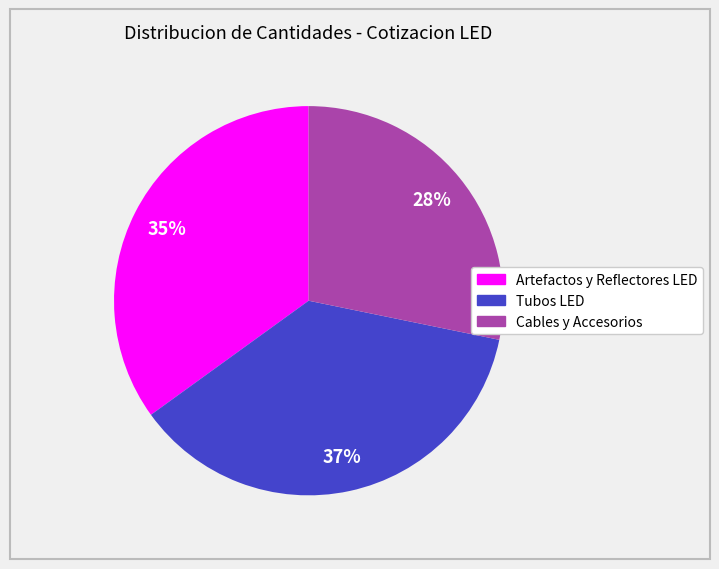

Does any single category account for the majority?

No